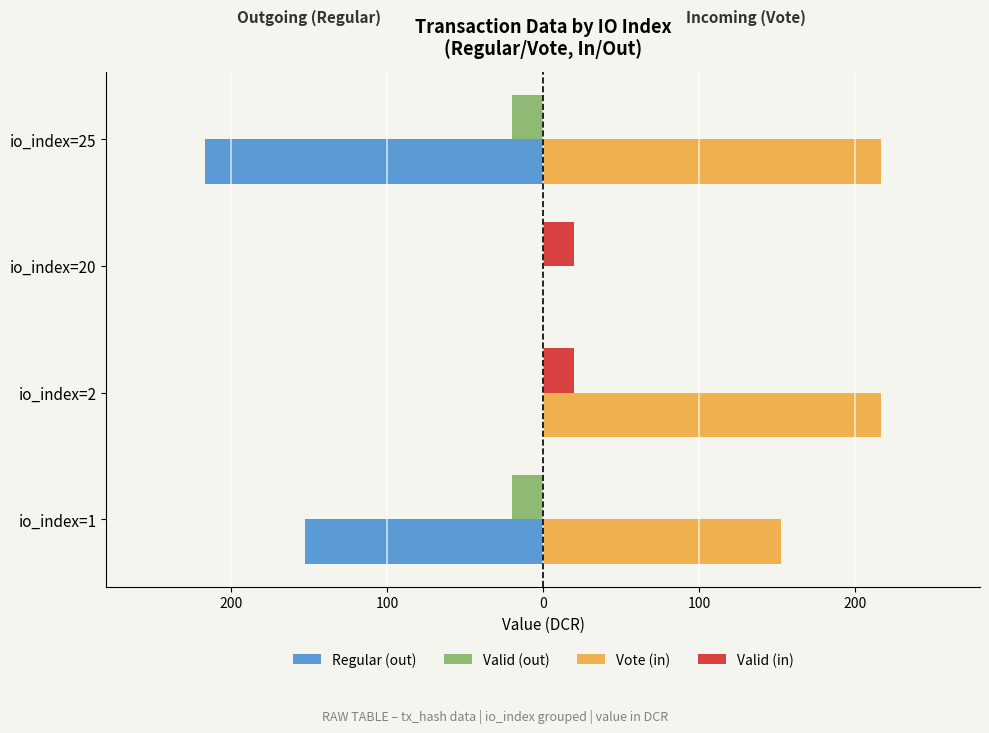

What are all the series names shown in the legend?

Regular (out), Valid (out), Vote (in), Valid (in)